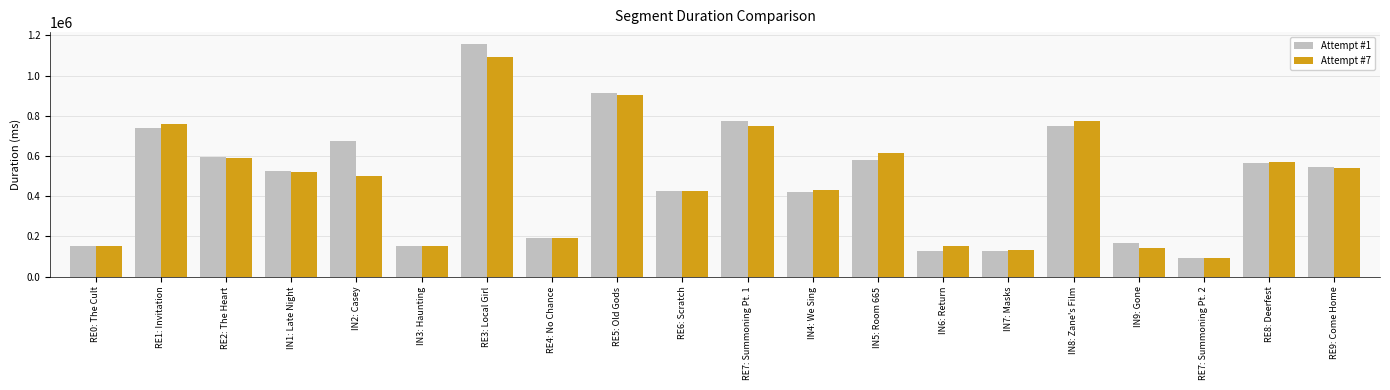

At which category is the sum across all series the highest?

RE3: Local Girl